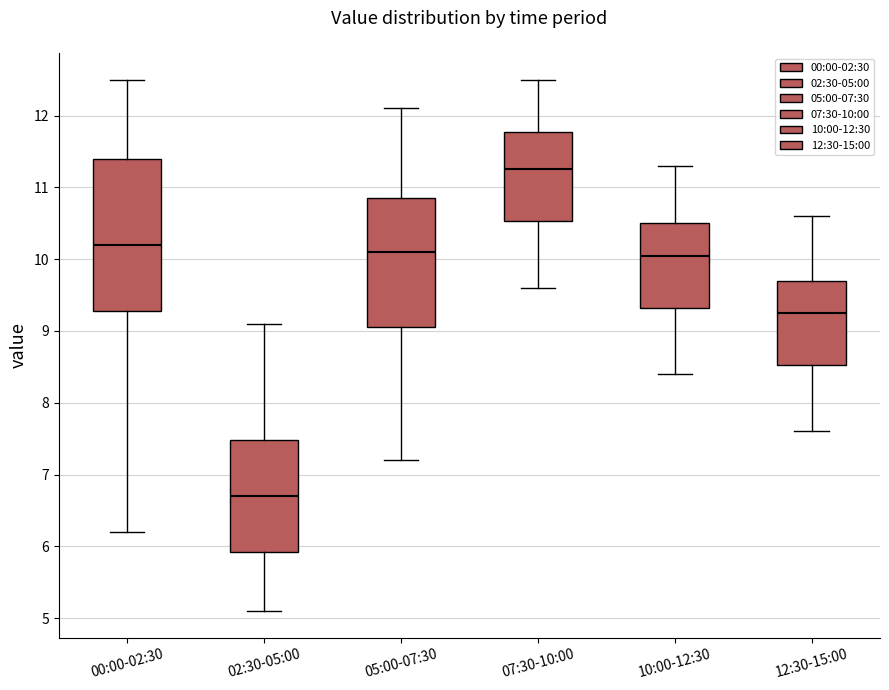

Reading left to right, transcribe this box plot: for each box, give where its median line is, the range the box spans, and where its two whiskers end, as read against the y-axis. The values are not printed on the chart, so give them approximately, as read against the axis.

00:00-02:30: median 10.2, box 9.3 to 11.4, whiskers 6.2 to 12.5
02:30-05:00: median 6.7, box 5.9 to 7.5, whiskers 5.1 to 9.1
05:00-07:30: median 10.1, box 9.1 to 10.9, whiskers 7.2 to 12.1
07:30-10:00: median 11.3, box 10.5 to 11.8, whiskers 9.6 to 12.5
10:00-12:30: median 10.1, box 9.3 to 10.5, whiskers 8.4 to 11.3
12:30-15:00: median 9.3, box 8.5 to 9.7, whiskers 7.6 to 10.6